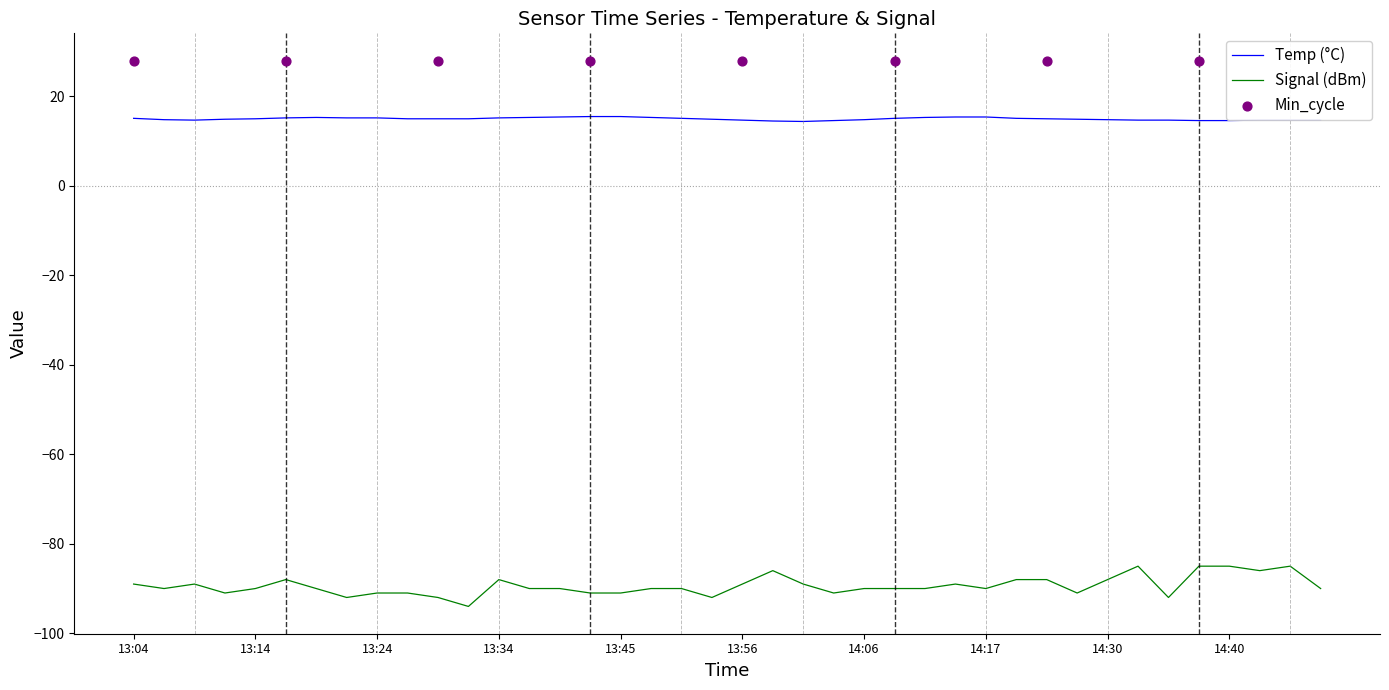

Which series has the largest Y range (max minus min)?

Signal